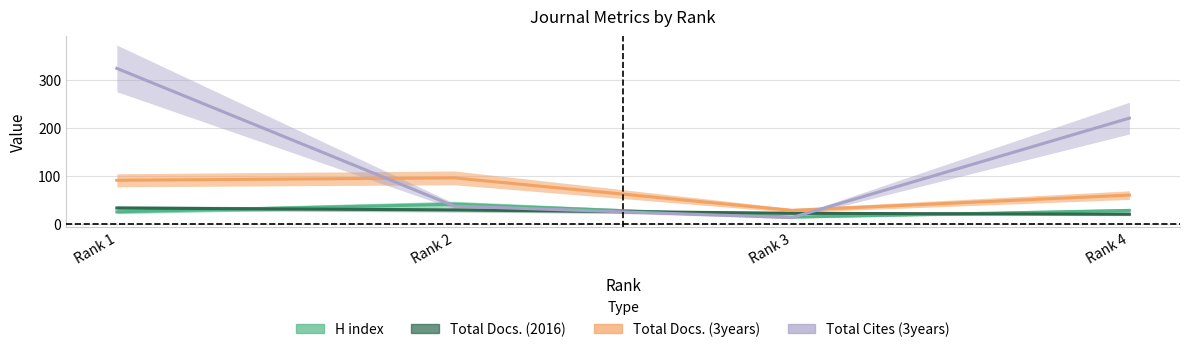

Read the Total Docs. (3years) value at Rank 3, to the nearest 10.

30